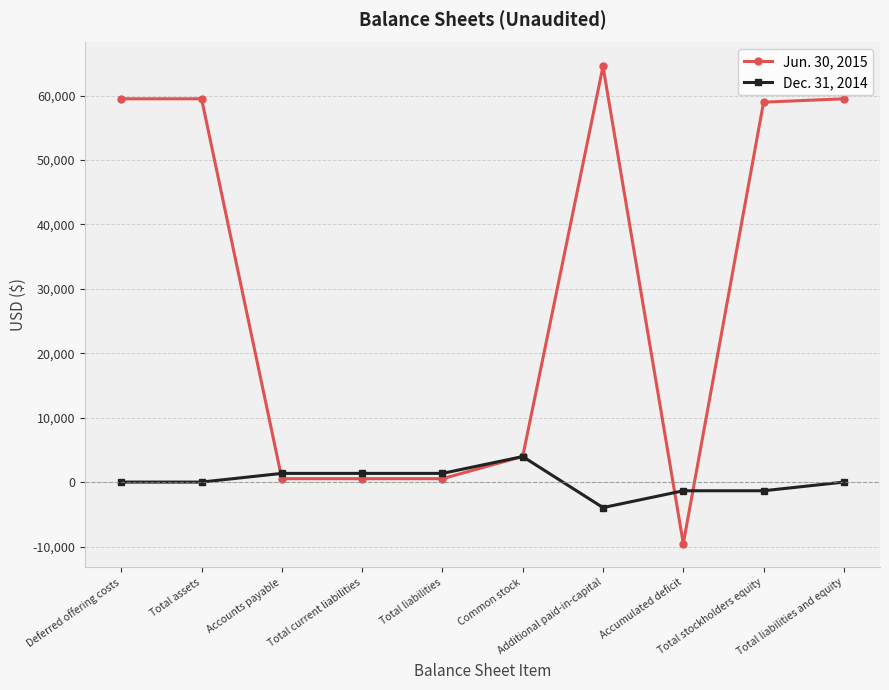

What is the difference between the maximum and second lowest values in the Jun. 30, 2015 series?

64011